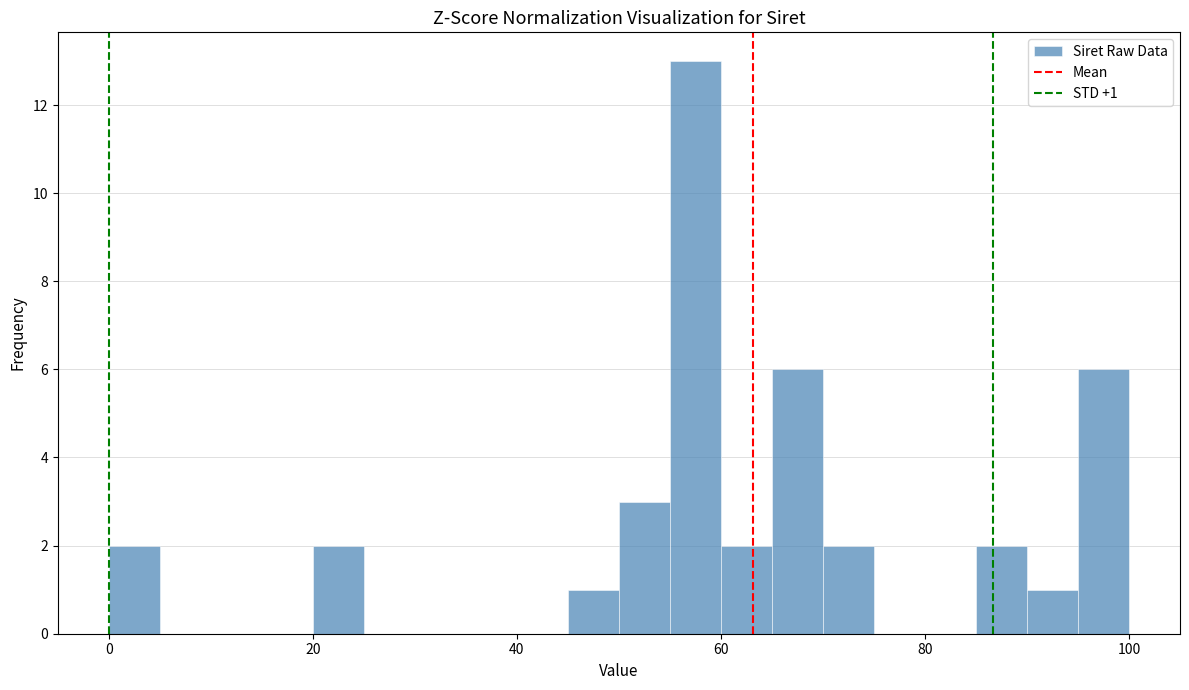

Around what value on the x-axis is the tallest bar? Give the approximate position of its centre, as read against the axis.

58